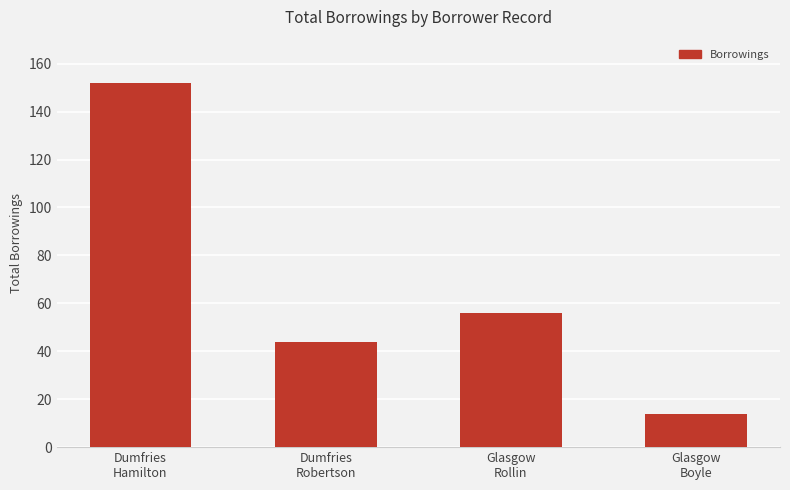

At which label does the data first exceed 56?

Dumfries
Hamilton